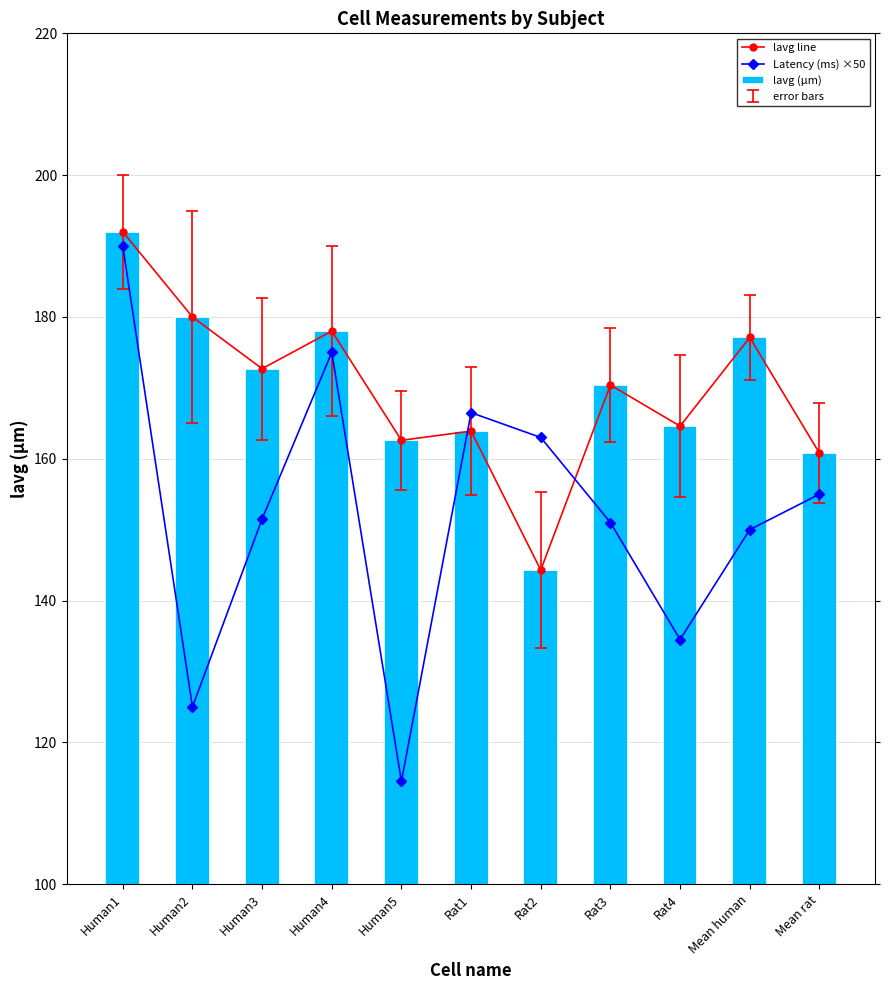

Which category has the highest value in the lavg (µm) series?

Human1